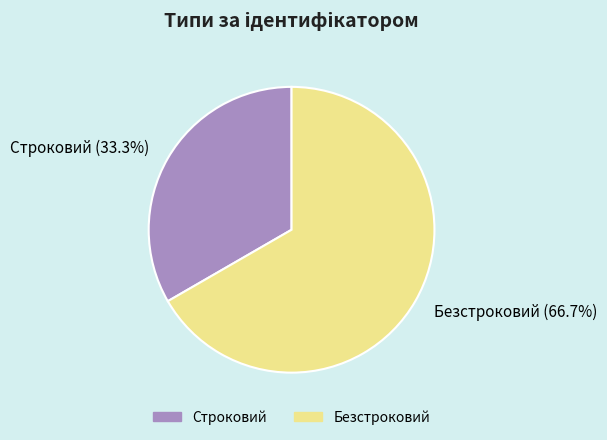

To the nearest percent, what is the average slice percentage?

50%